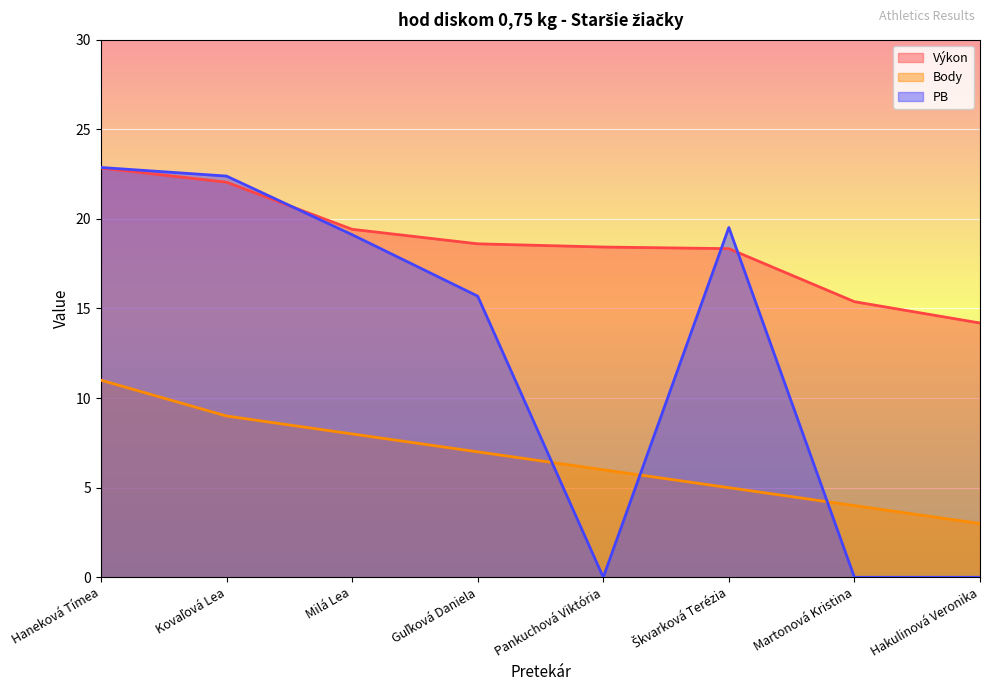

How many intersections are there between Výkon and PB?

3